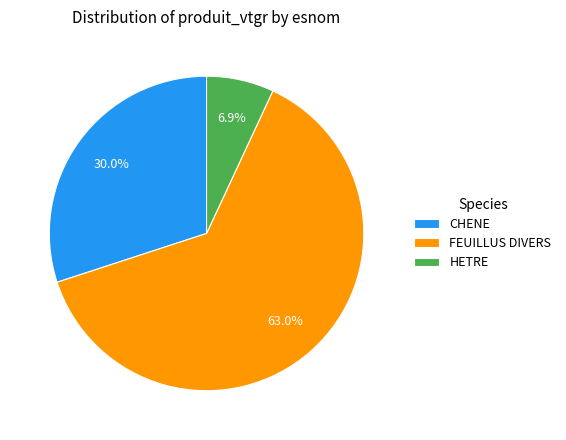

What is the smallest slice in the pie chart?

HETRE